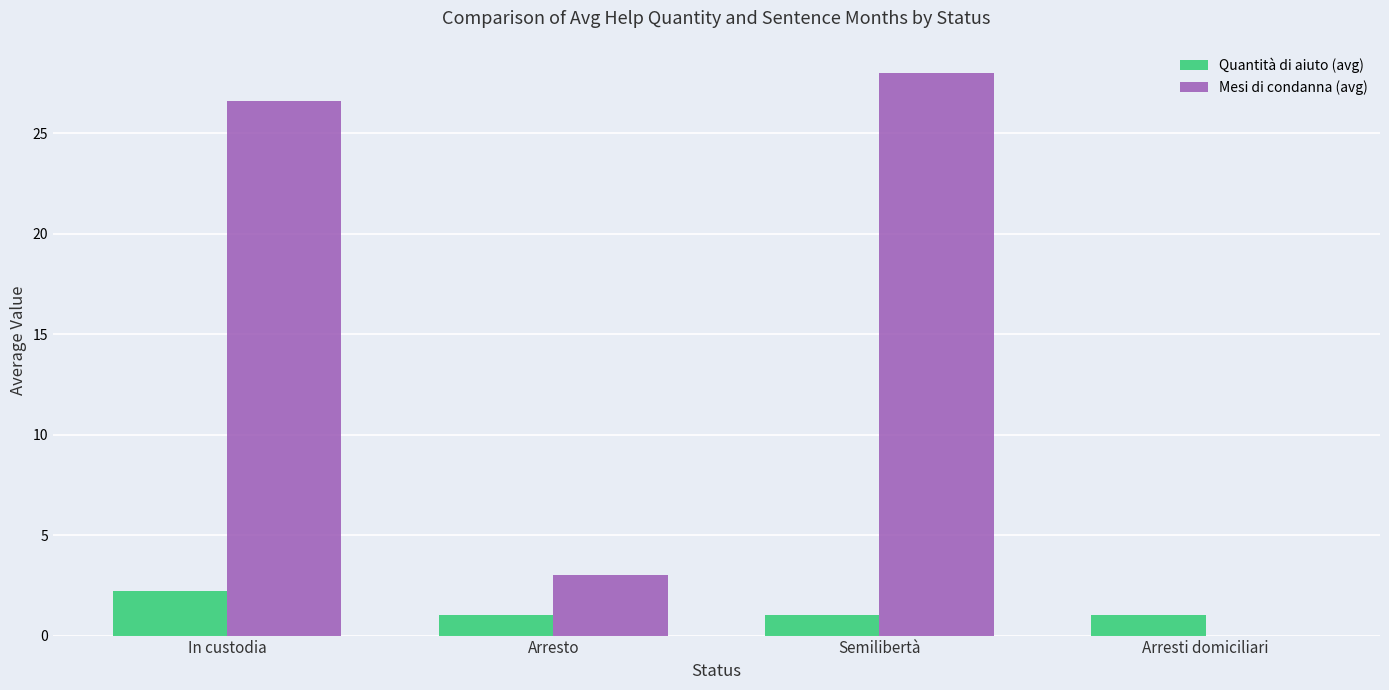

Reading right to left, what are all the values shown in this chart?

Quantità di aiuto (avg): Arresti domiciliari=1.0	Semilibertà=1.0	Arresto=1.0	In custodia=2.2
Mesi di condanna (avg): Arresti domiciliari=0.0	Semilibertà=28.0	Arresto=3.0	In custodia=26.6